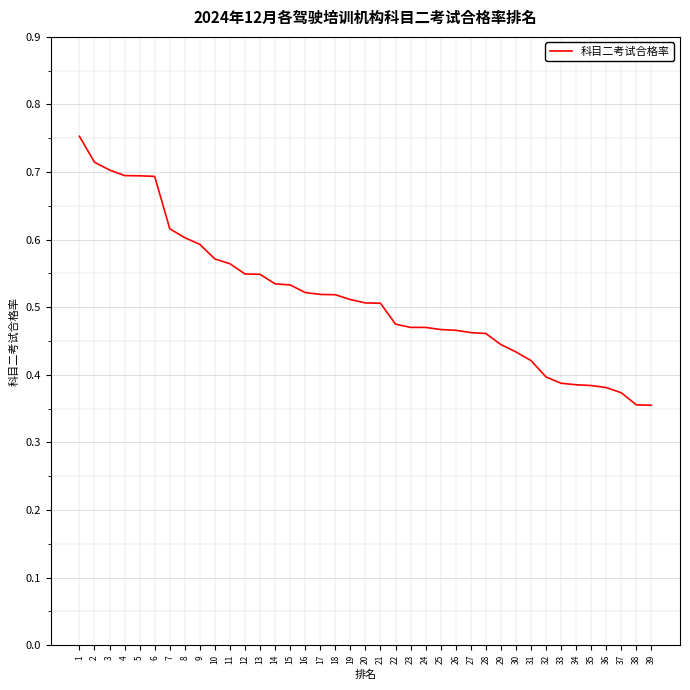

Which has a higher value, 29 or 3?

3